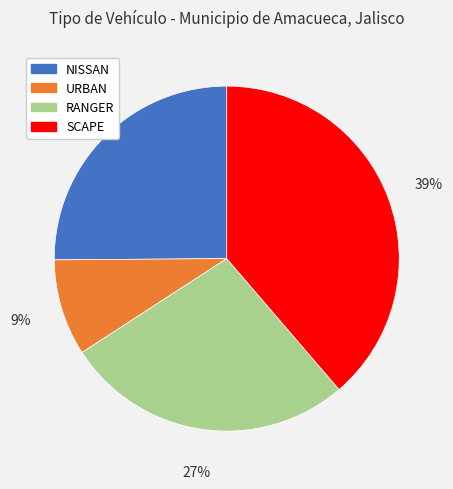

What is the ratio of the value at NISSAN to the value at URBAN?

2.8